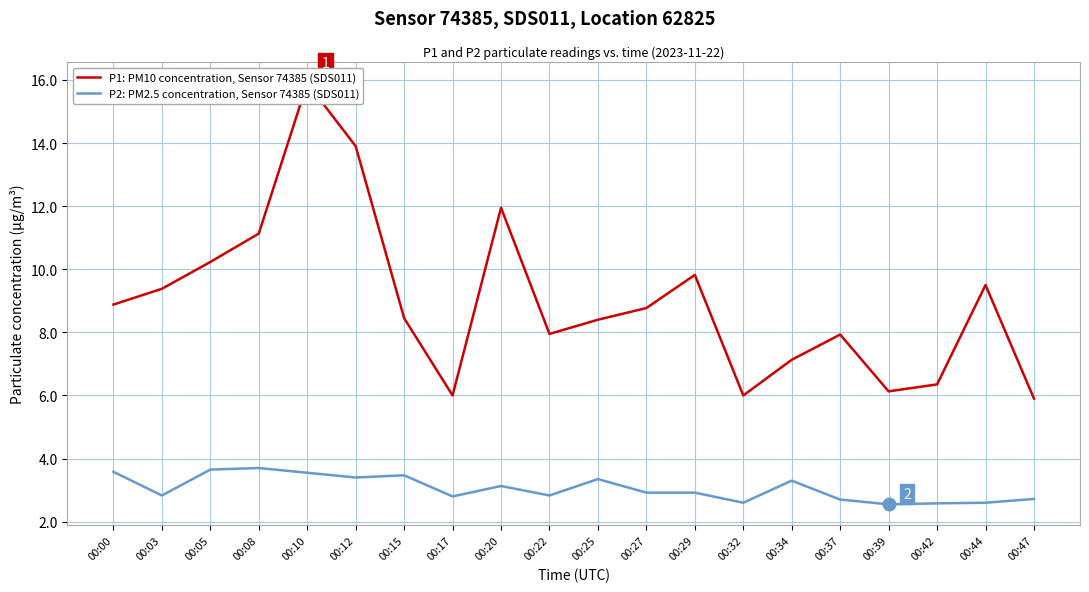

What is the difference between the maximum and minimum values in the P1: PM10 concentration, Sensor 74385 (SDS011) series?

10.0